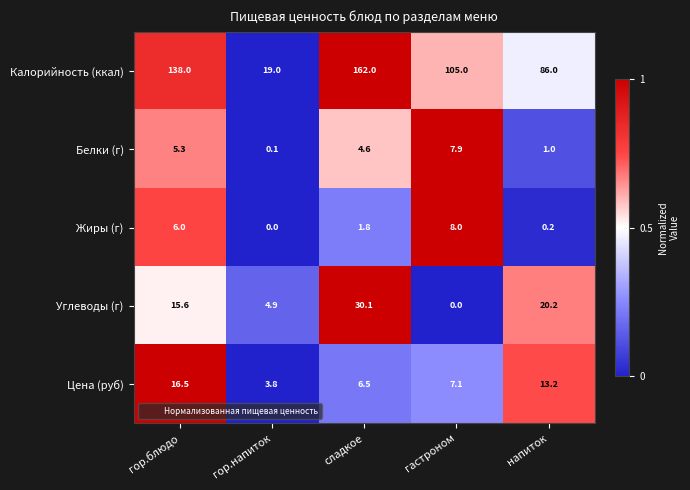

What is the total value across all series at гастроном?

128.0